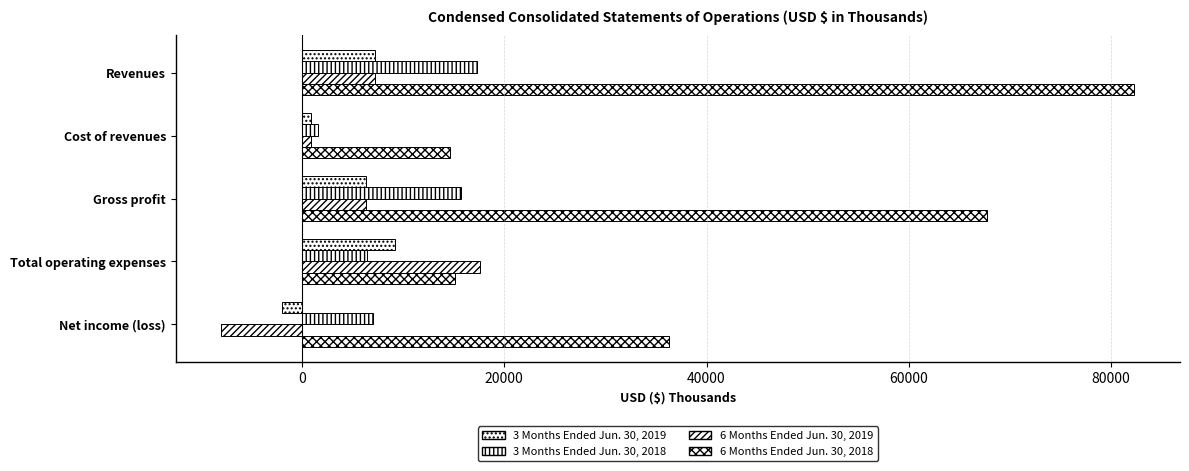

How many series are shown in this chart?

4